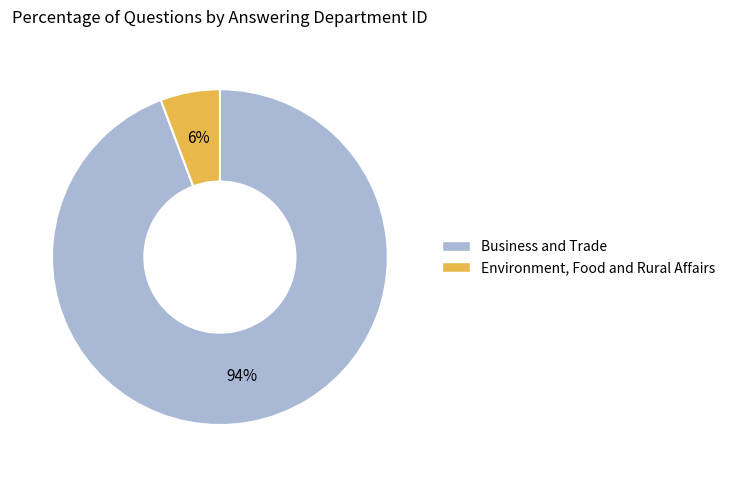

Which slice represents more than half of the pie?

Business and Trade